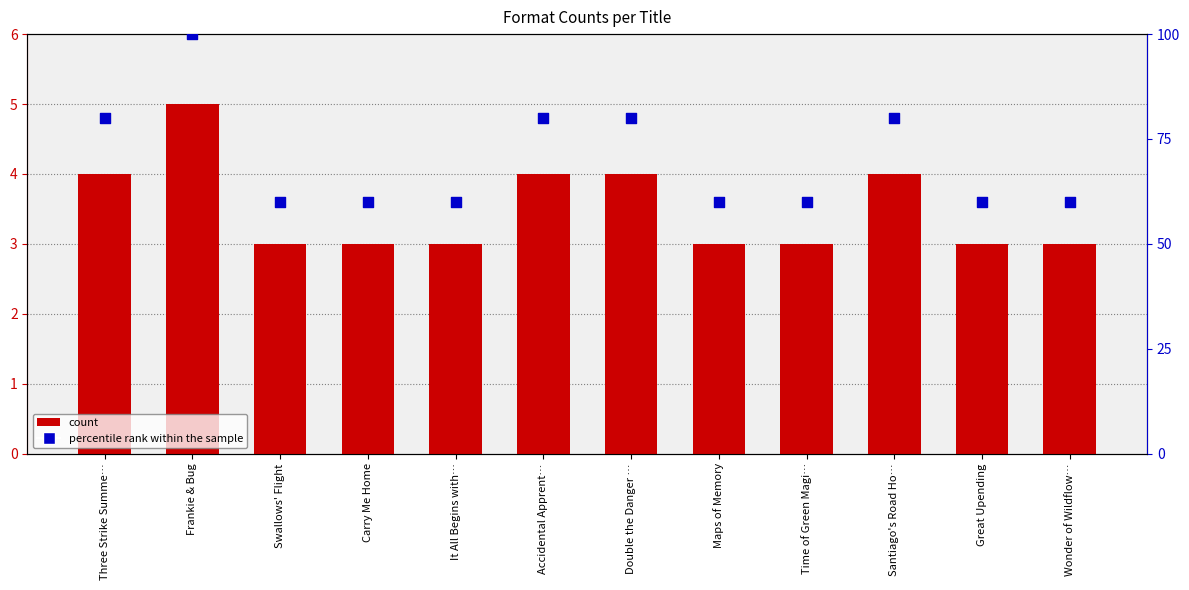

What is the total value across all series at Swallows' Flight?

63